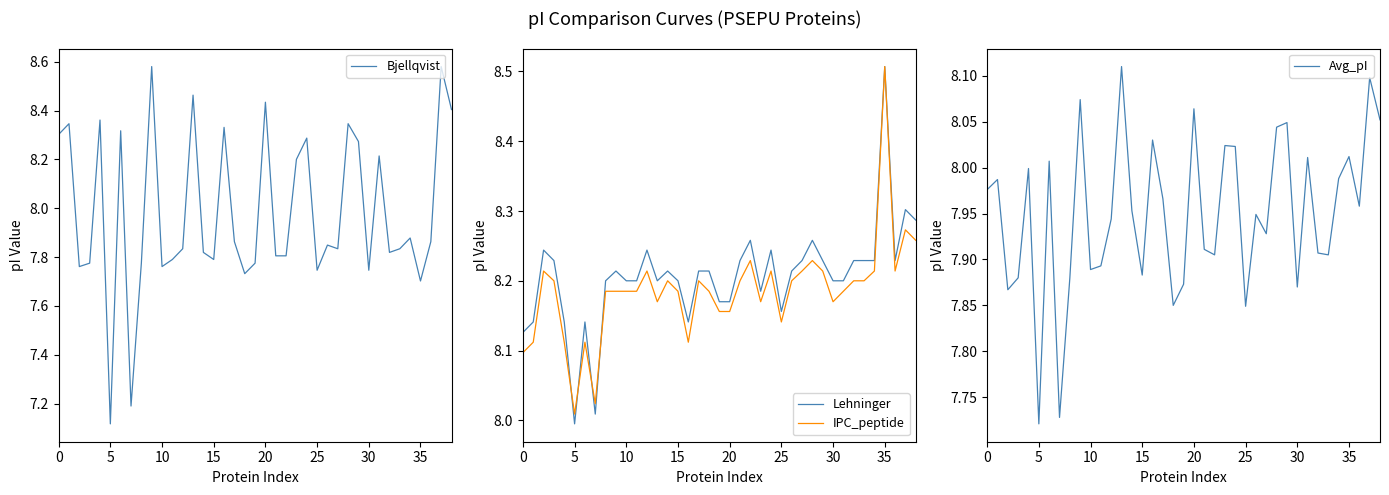

The value of IPC_peptide at 11 is 2.8. True or false?

False